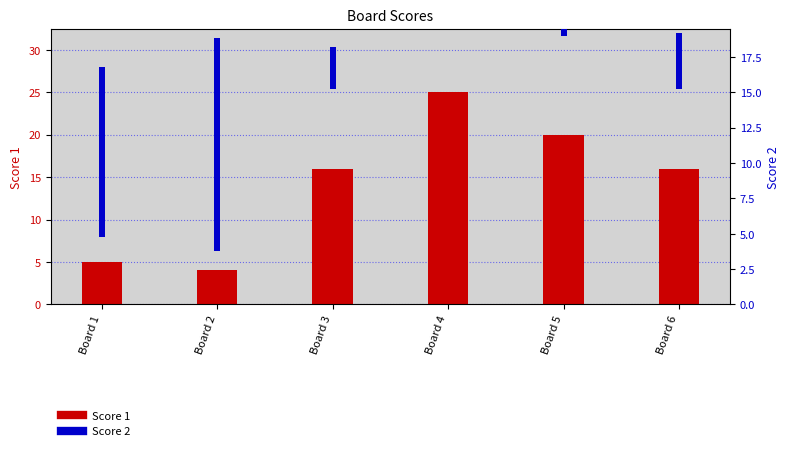

Which series has the largest range (max minus min)?

Score 1